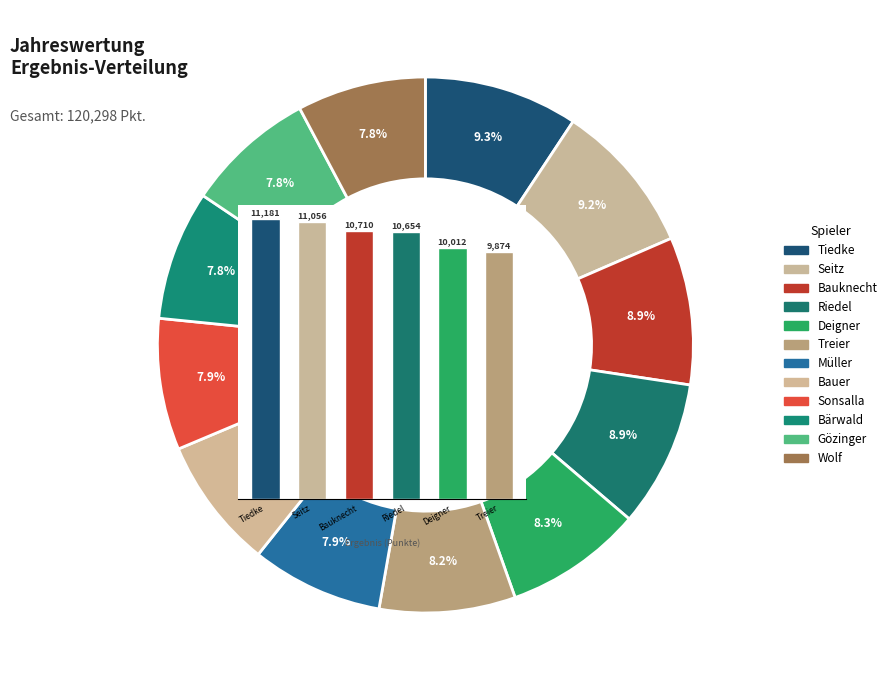

How many segments does this pie chart have?

12